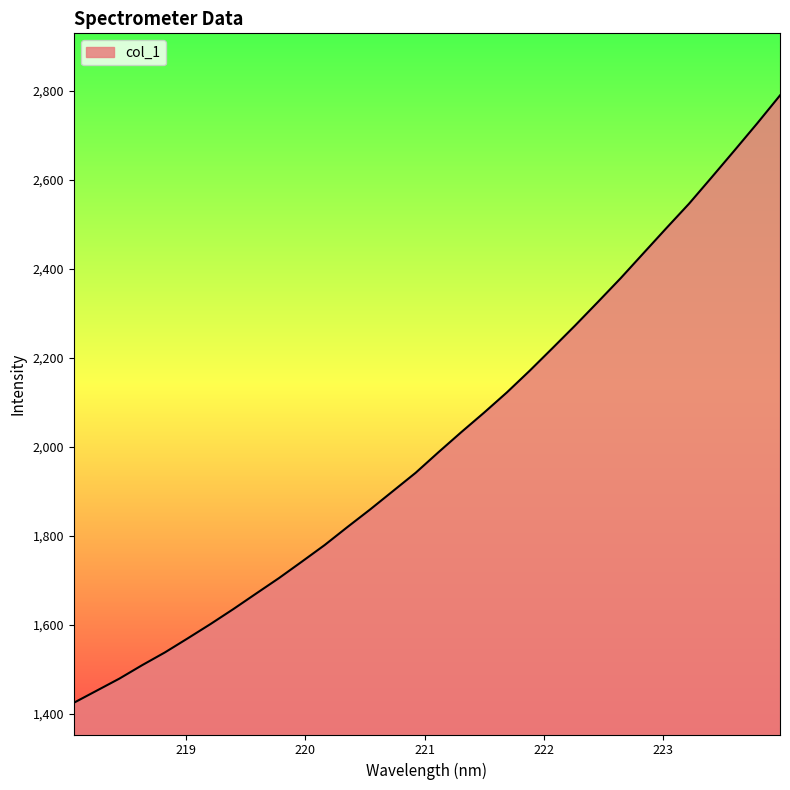

What is the smallest value displayed?

1424.9